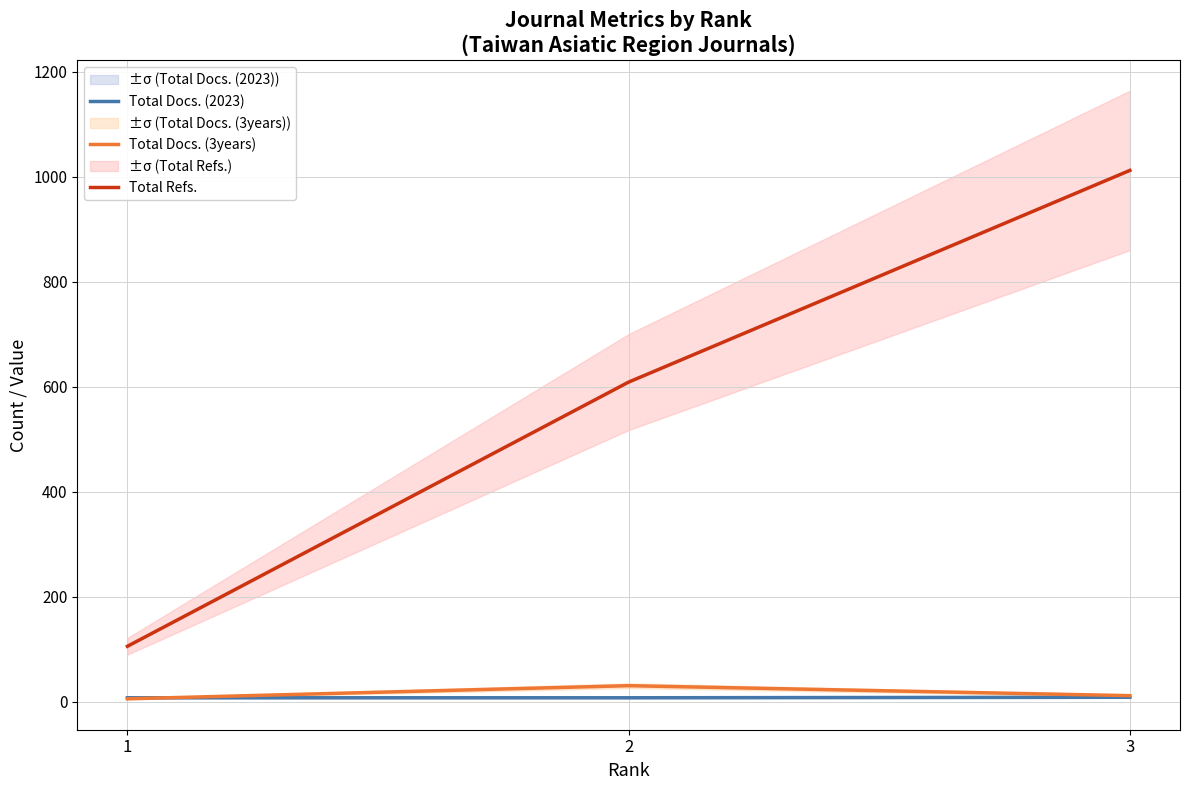

What is the difference between the Total Docs. (3years) values at 1 and 2?

25